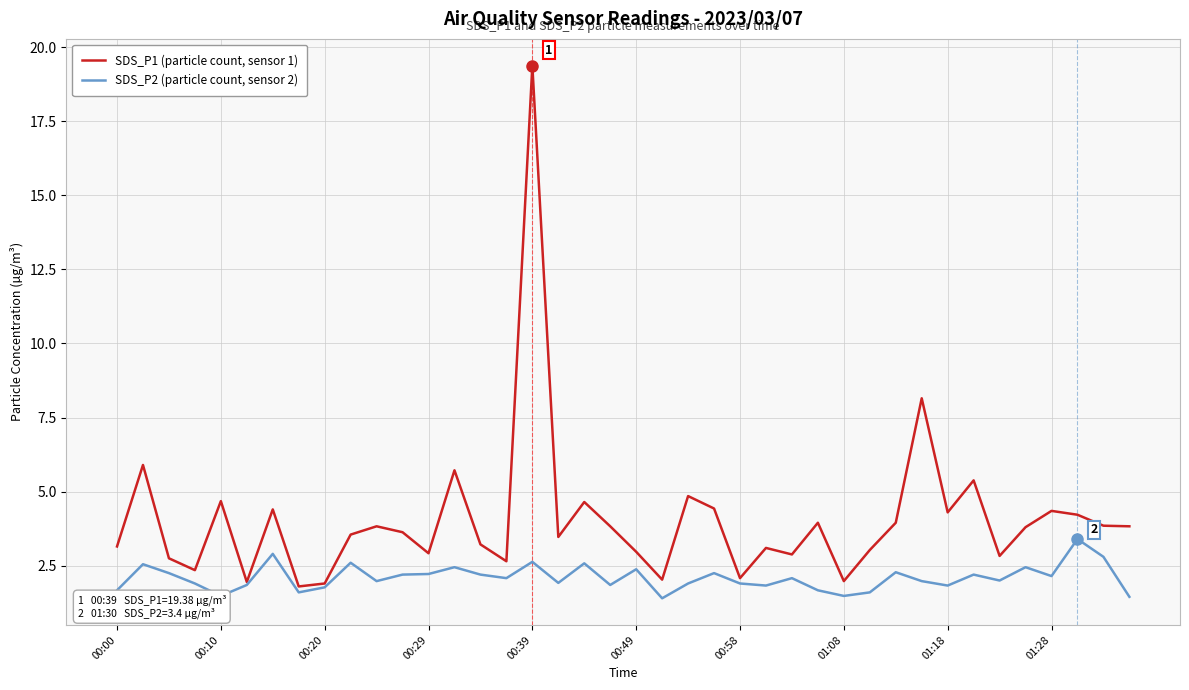

What is the minimum value shown in the chart?

1.4